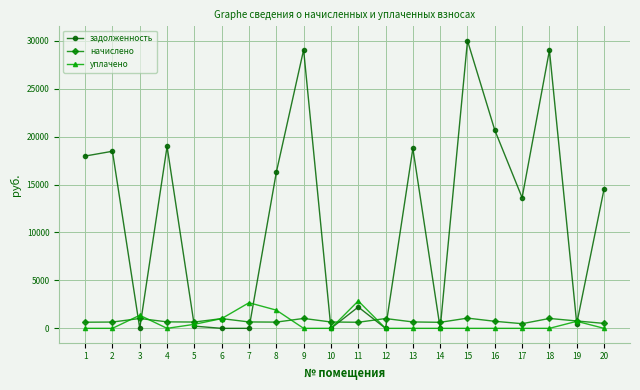

What is the total value across all series at 7?

3339.8